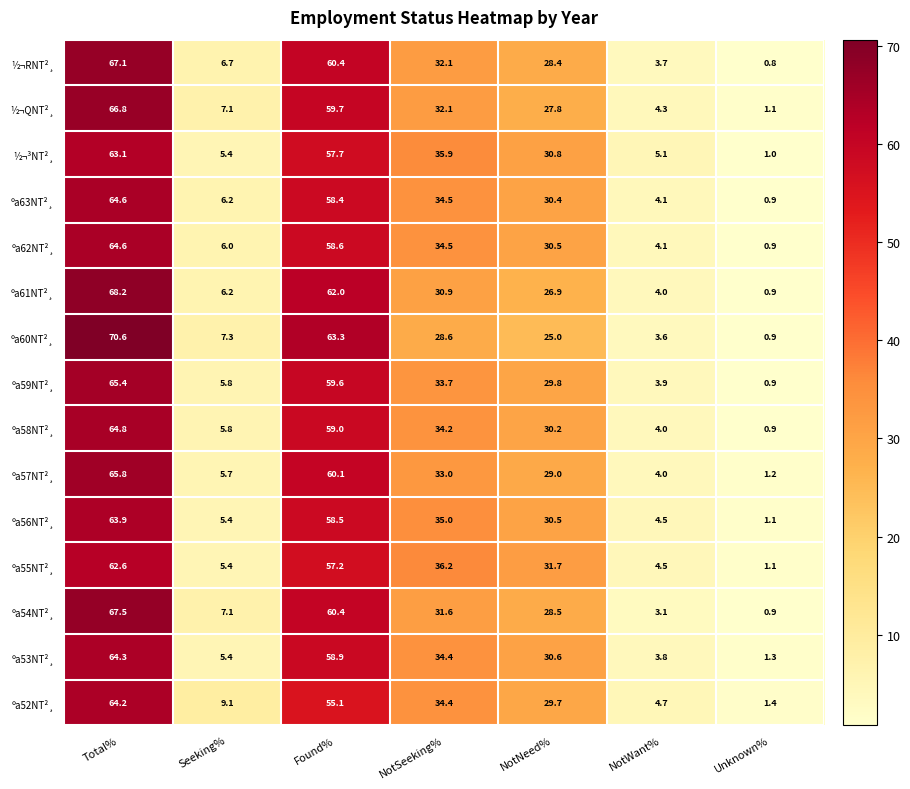

How many distinct data groups are displayed?

15